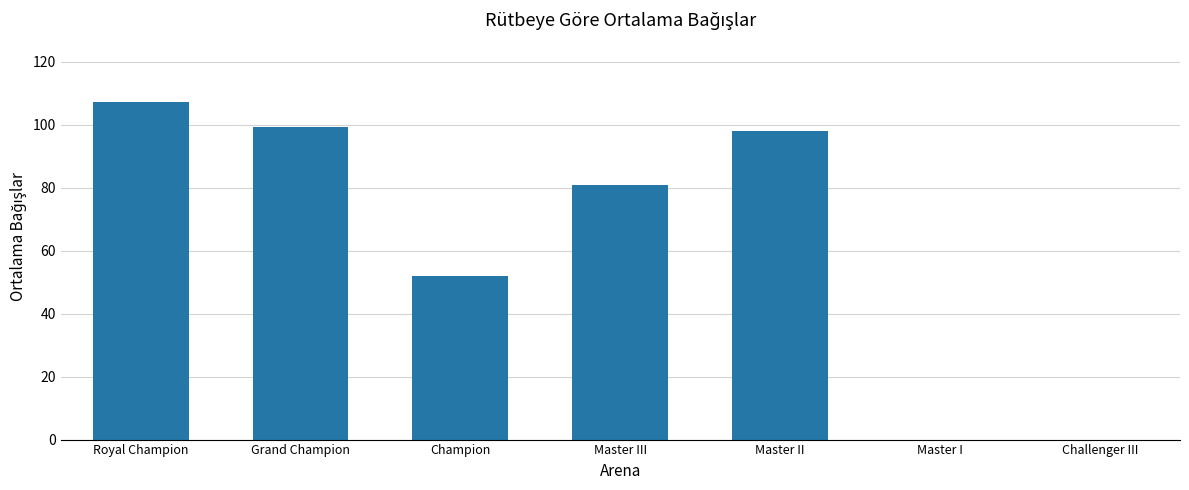

What is the sum of the values at Master II and Challenger III?

98.0